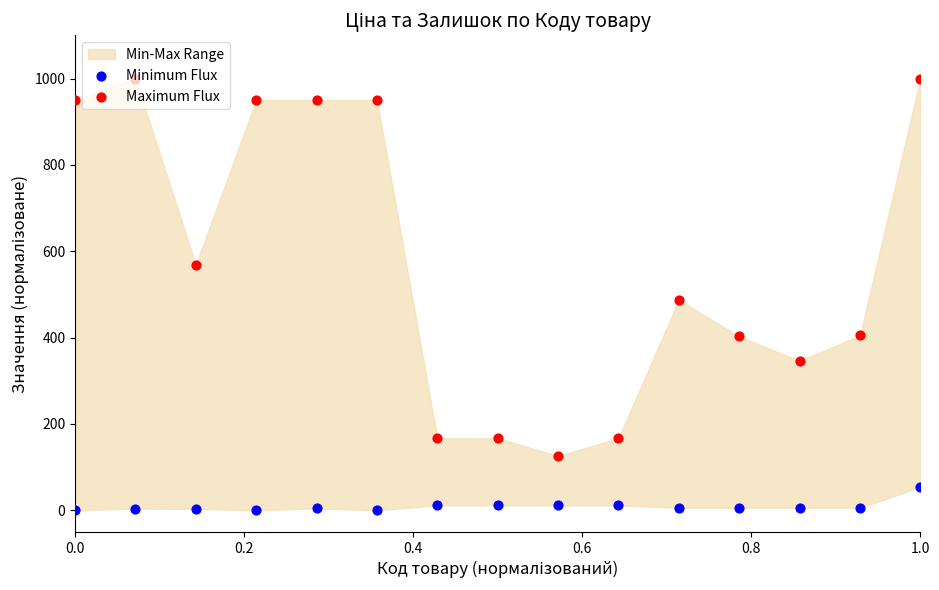

At which category is the sum across all series the highest?

1.0